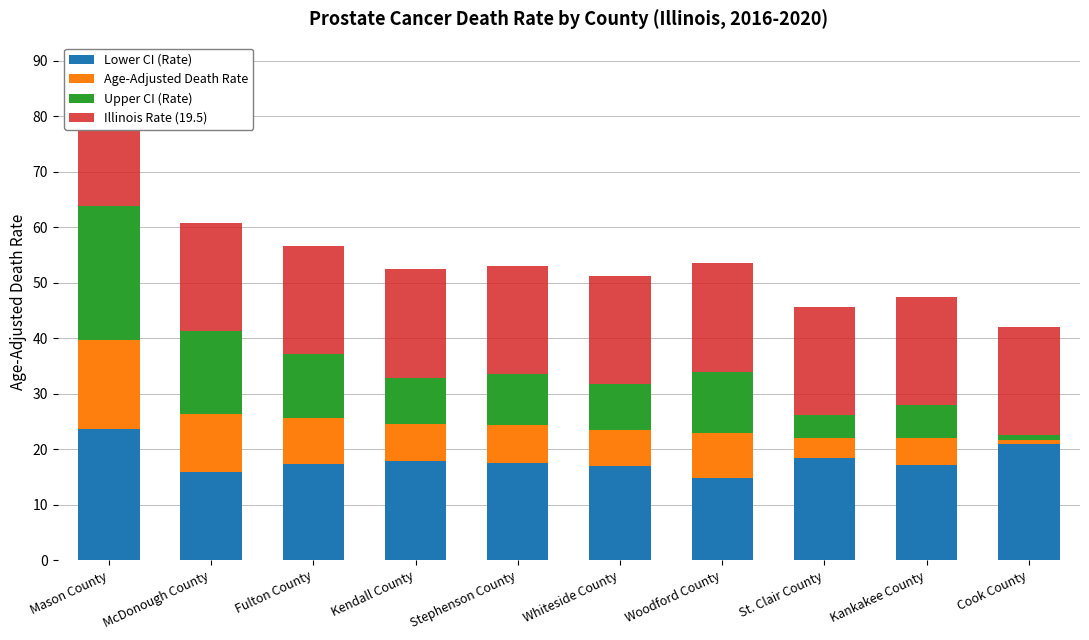

Where is Lower CI (Rate) nearest to the value 19?

St. Clair County